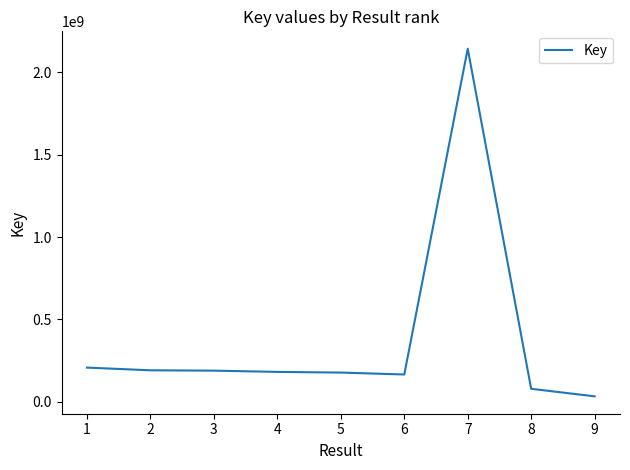

What is the sum of the values at 3 and 1?

397214545